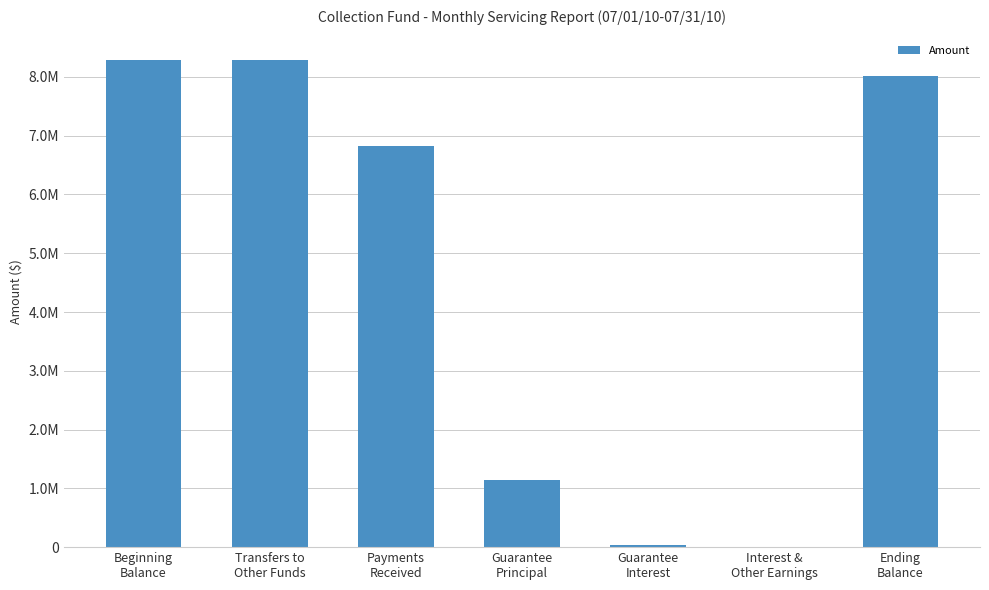

What is the label of the 1st bar from the left?

Beginning
Balance